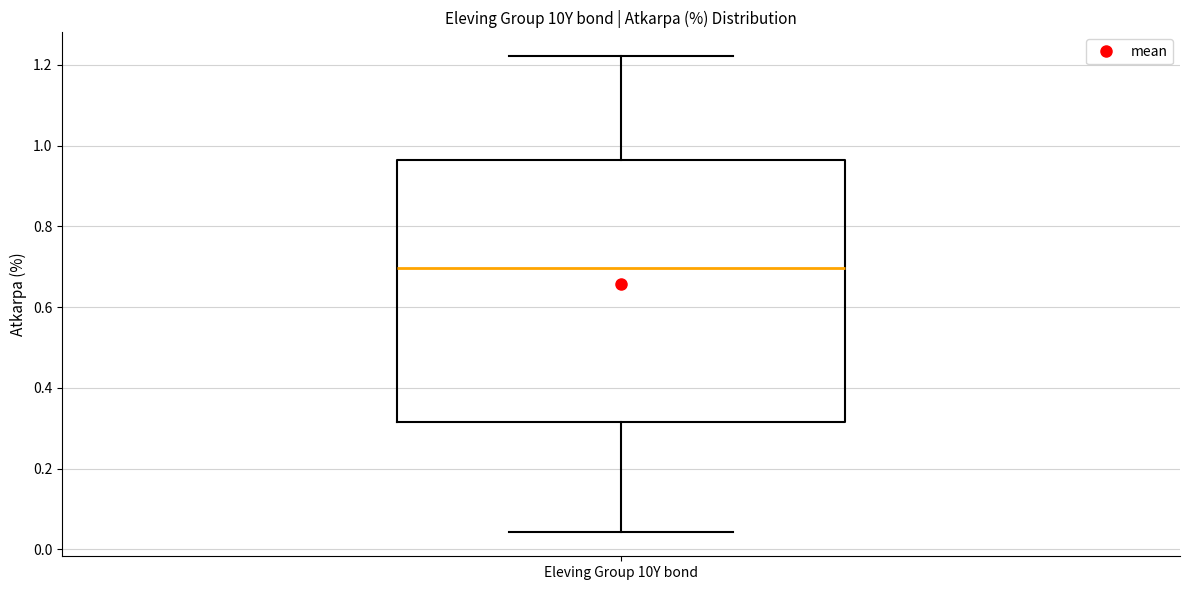

Read this box plot against the y-axis: the position of the median line, the range covered by the box, and the ends of both whiskers. The values are not printed on the chart, so give them approximately, as read against the axis.

median 0.70, box 0.32 to 0.96, whiskers 0.04 to 1.22